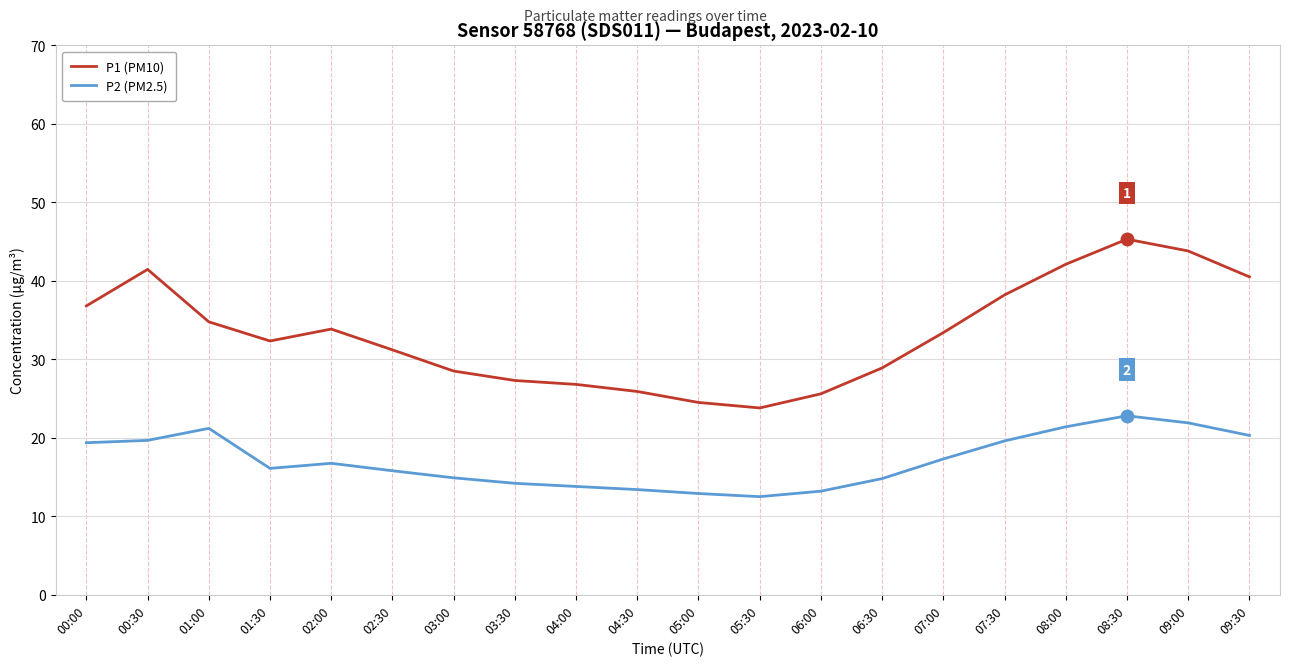

True or false: P2 (PM2.5) has a value of 27.1 at 02:00.

False